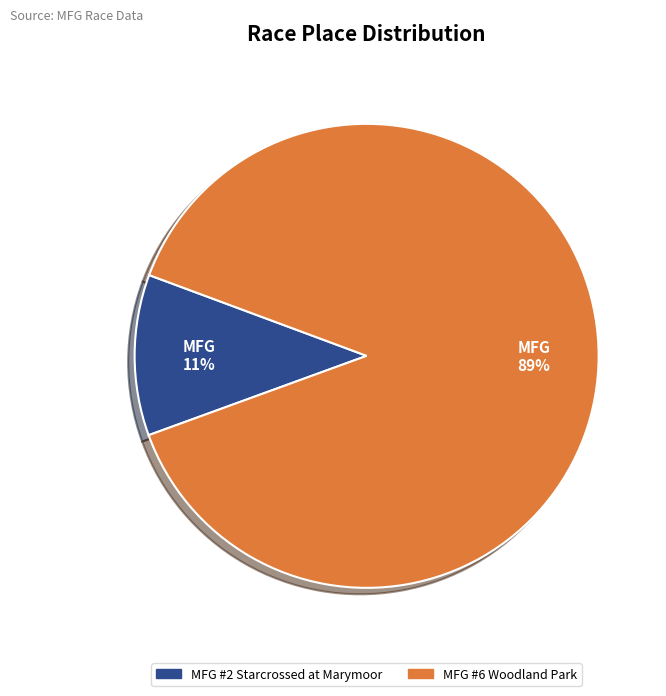

How many segments does this pie chart have?

2